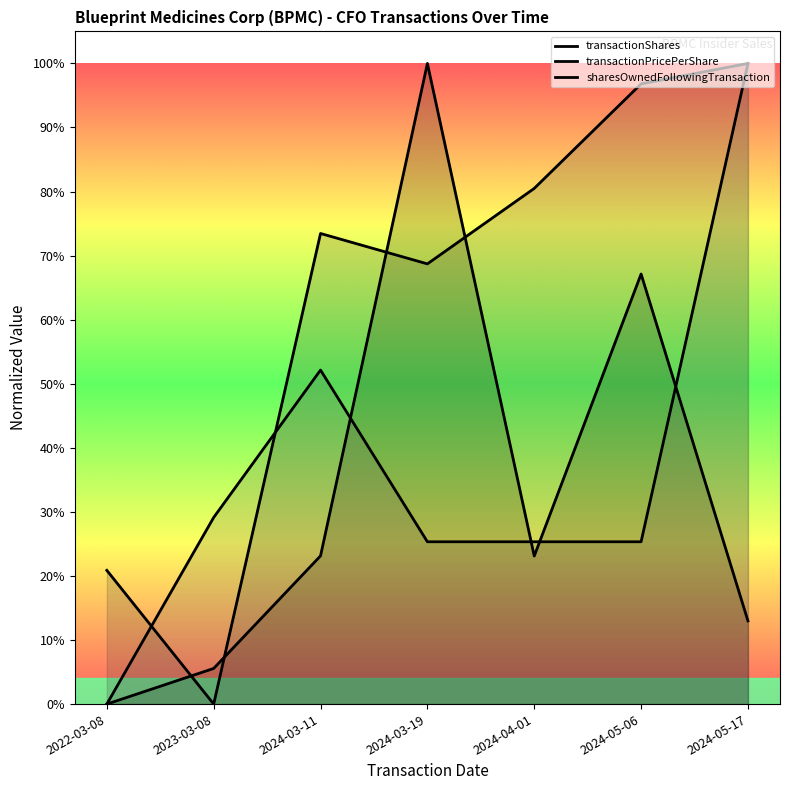

What is the total value across all series at 2024-05-06?

1.9